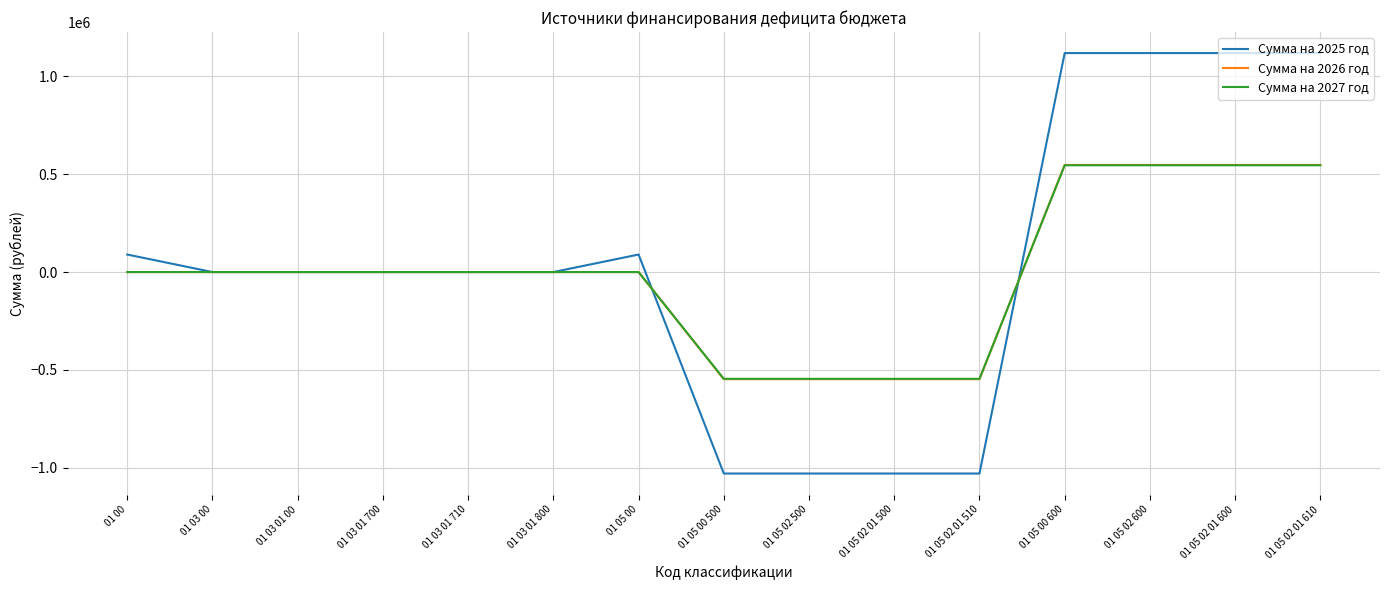

Reading left to right, extract all data points from this chart.

Сумма на 2025 год: 89516.7	0.0	0.0	0.0	0.0	0.0	89516.7	-1029189.0	-1029189.0	-1029189.0	-1029189.0	1118705.7	1118705.7	1118705.7	1118705.7
Сумма на 2026 год: 0.0	0.0	0.0	0.0	0.0	0.0	0.0	-547186.0	-547186.0	-547186.0	-547186.0	547186.0	547186.0	547186.0	547186.0
Сумма на 2027 год: 0.0	0.0	0.0	0.0	0.0	0.0	0.0	-545510.0	-545510.0	-545510.0	-545510.0	545510.0	545510.0	545510.0	545510.0